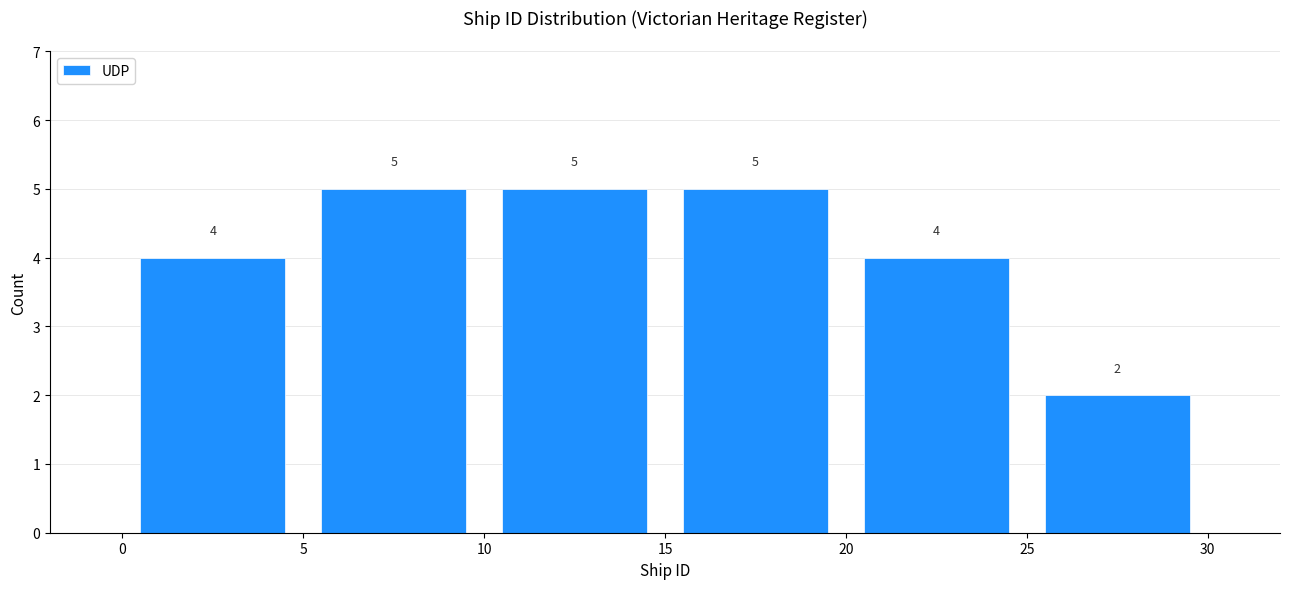

Reading left to right, transcribe this chart: for each bar, give the range it covers on the x-axis and its height.

0 to 5: 4
5 to 10: 5
10 to 15: 5
15 to 20: 5
20 to 25: 4
25 to 30: 2